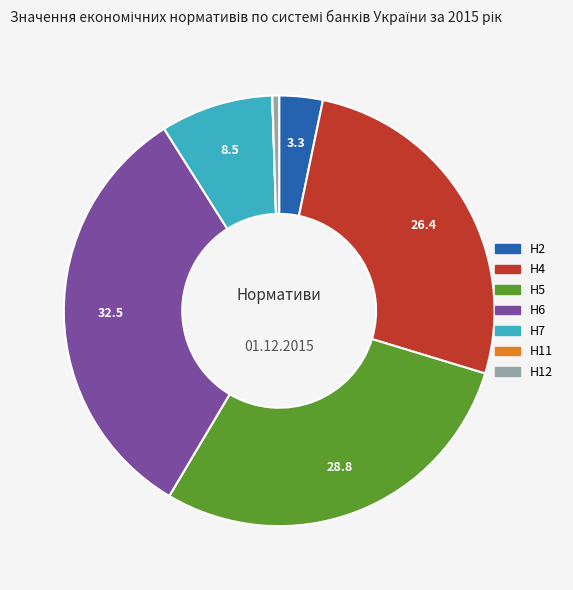

Which slice is the largest?

Н6